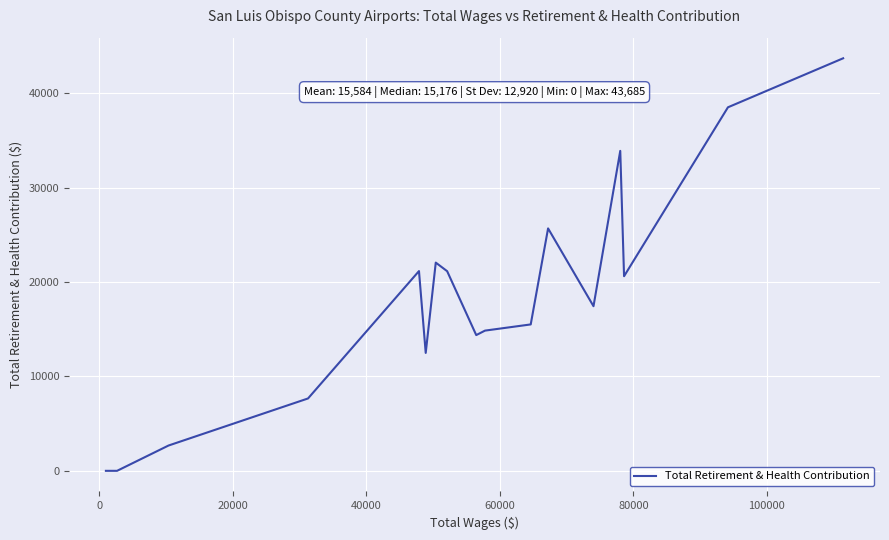

Count the number of data series in this chart.

1